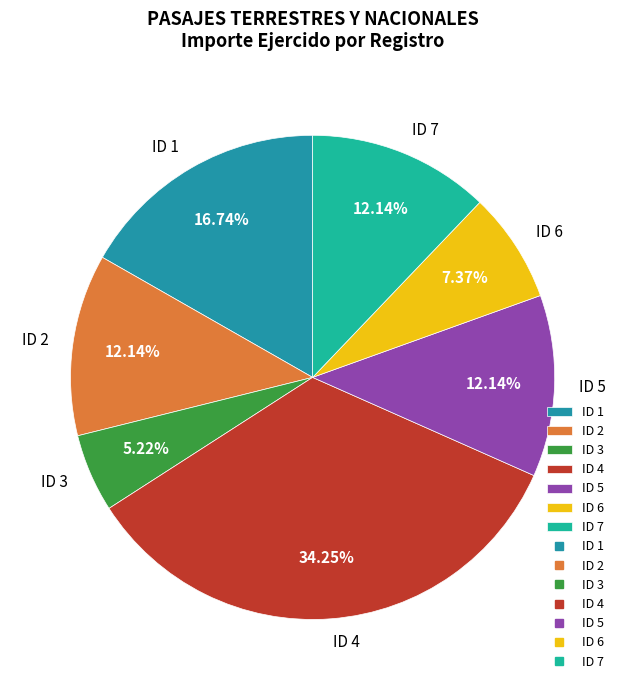

Which category has the smallest portion of the pie?

ID 3